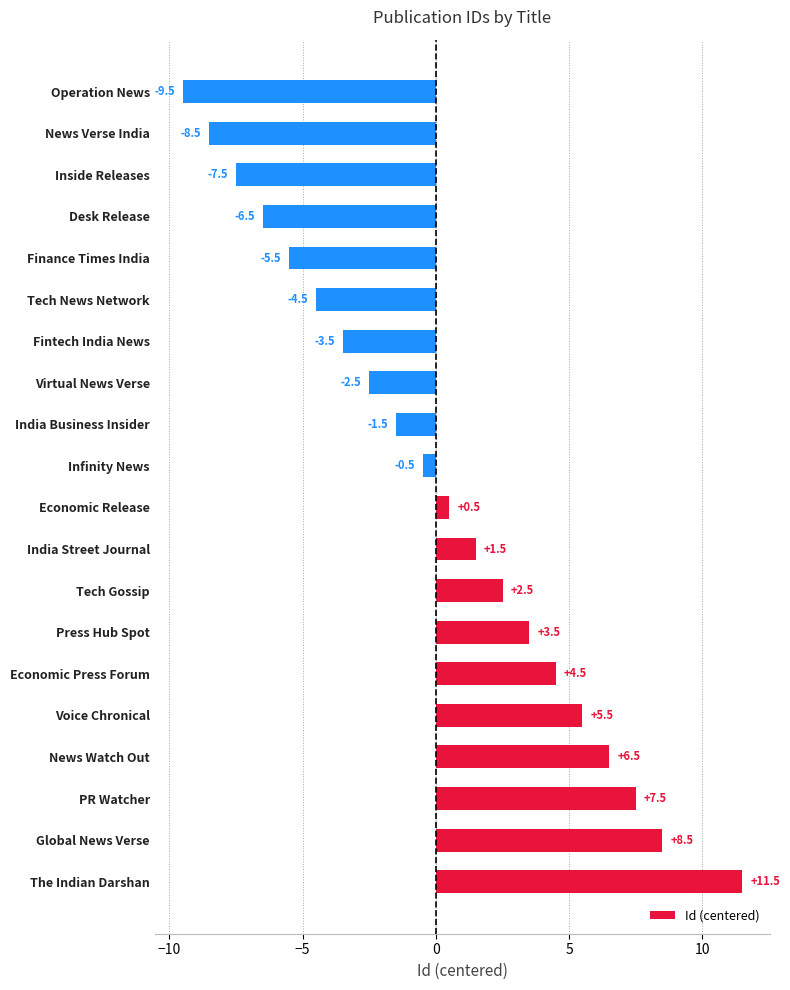

The chart shows a value of 1.5 at India Street Journal. True or false?

True